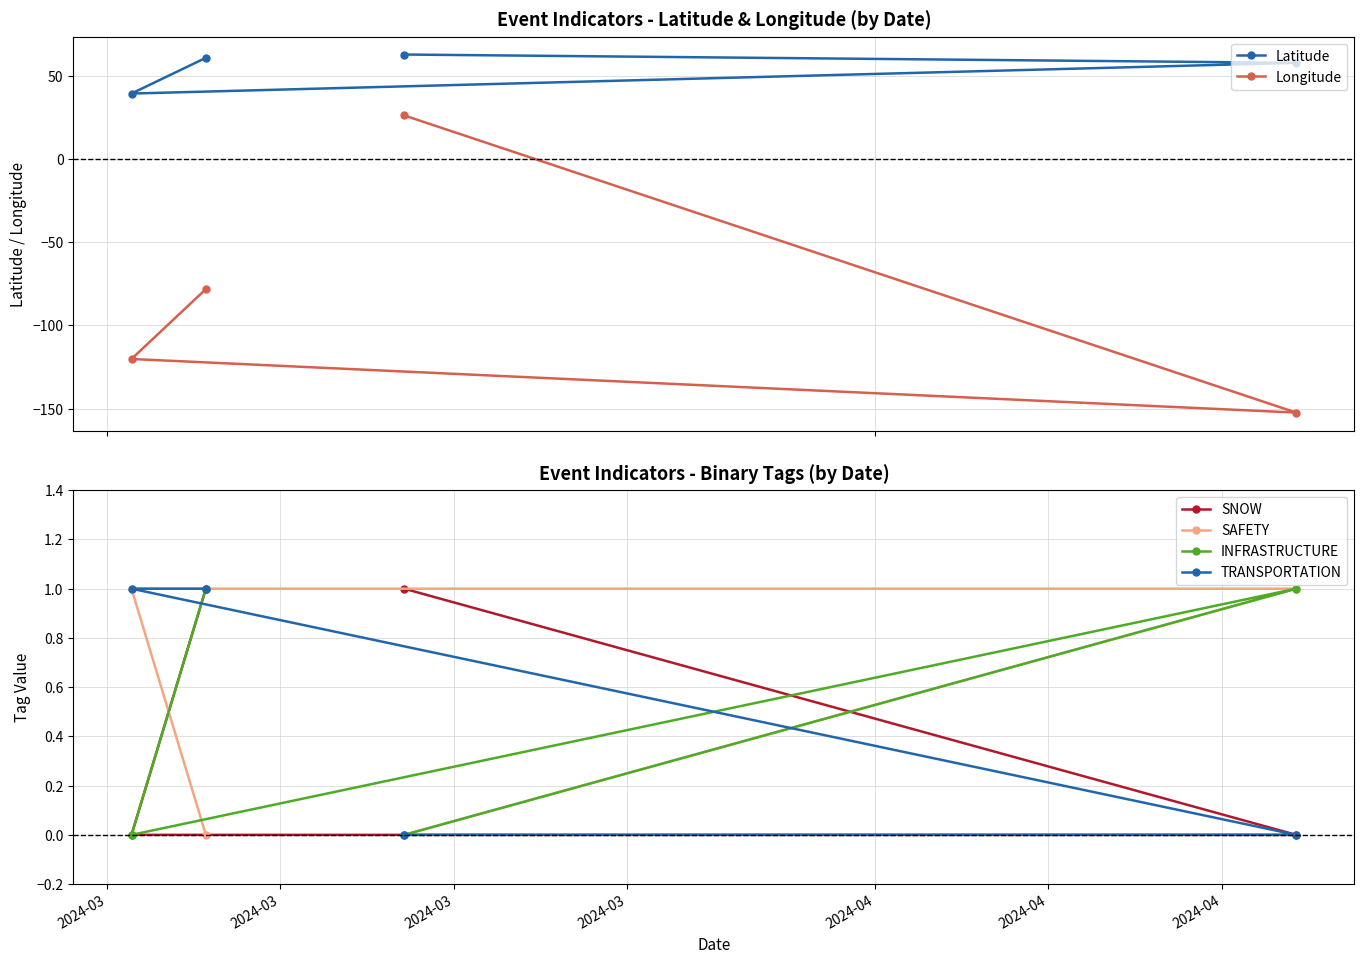

What is the greatest value displayed?

62.8